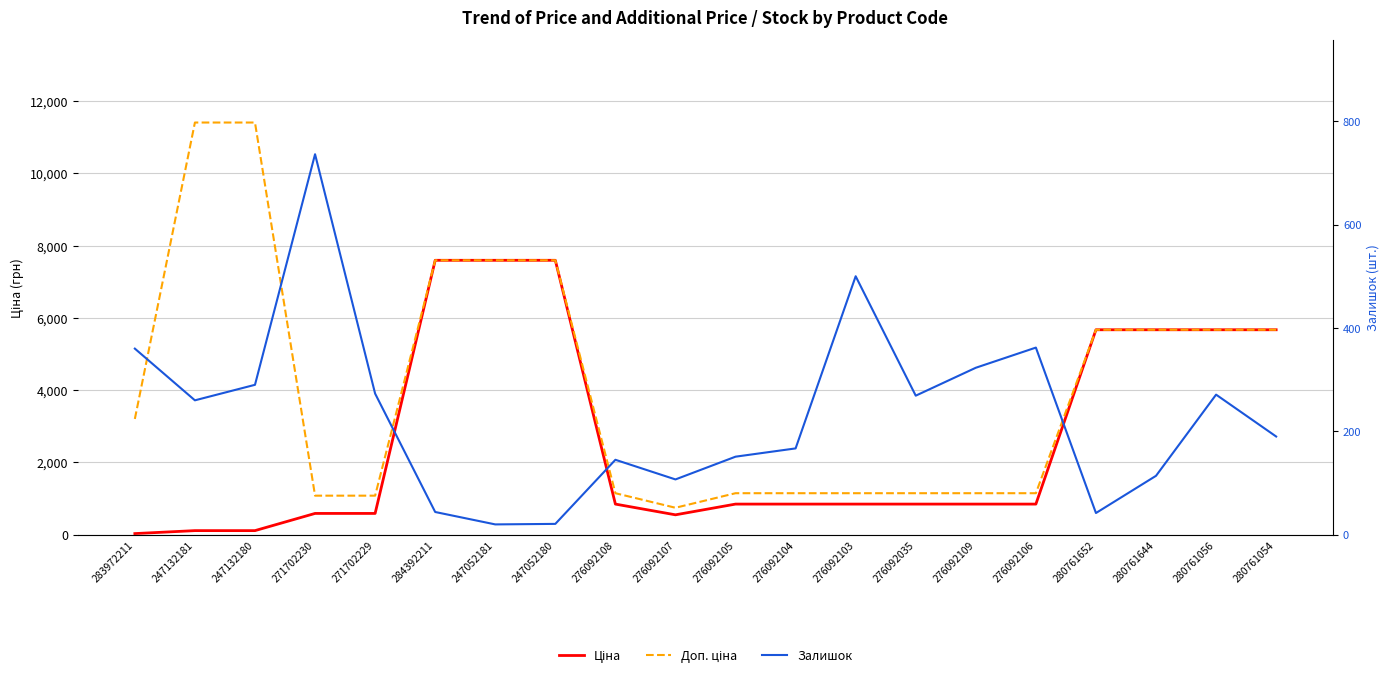

True or false: Доп. ціна and Залишок cross at least once.

False